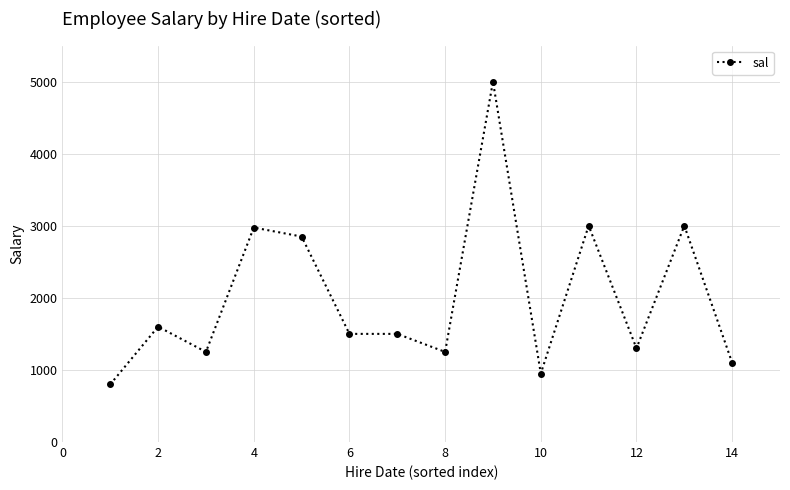

What is the value of the 12th point from the left?

1300